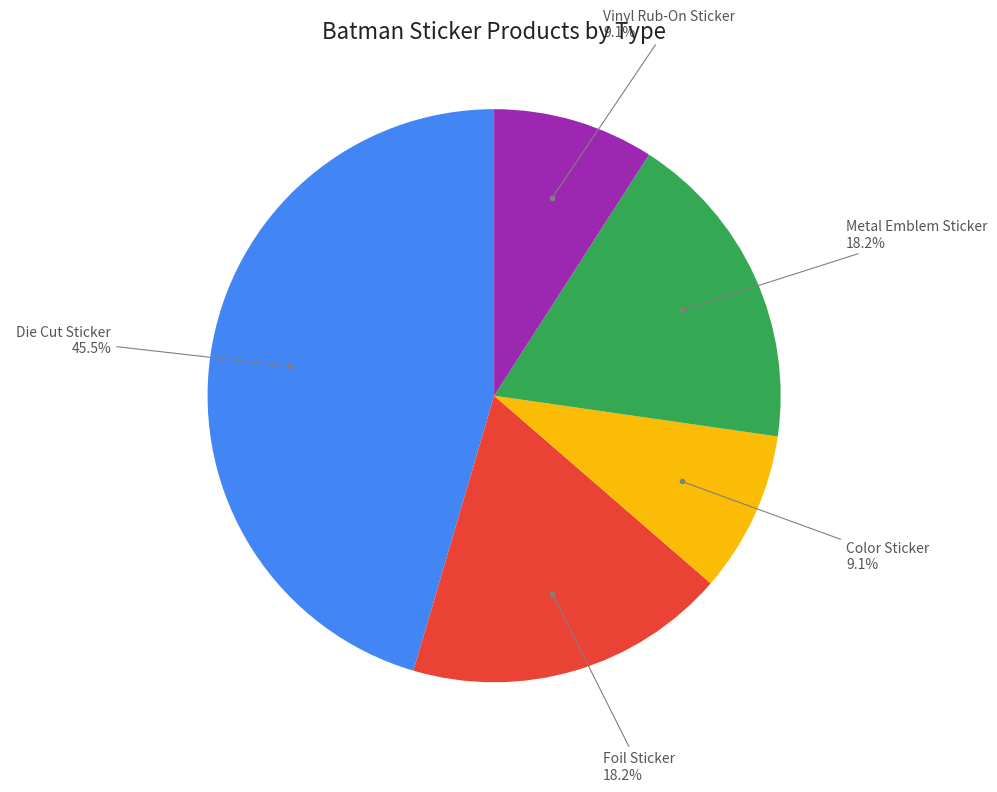

Combined, what portion of the pie is Vinyl Rub-On Sticker and Foil Sticker?

27.3%